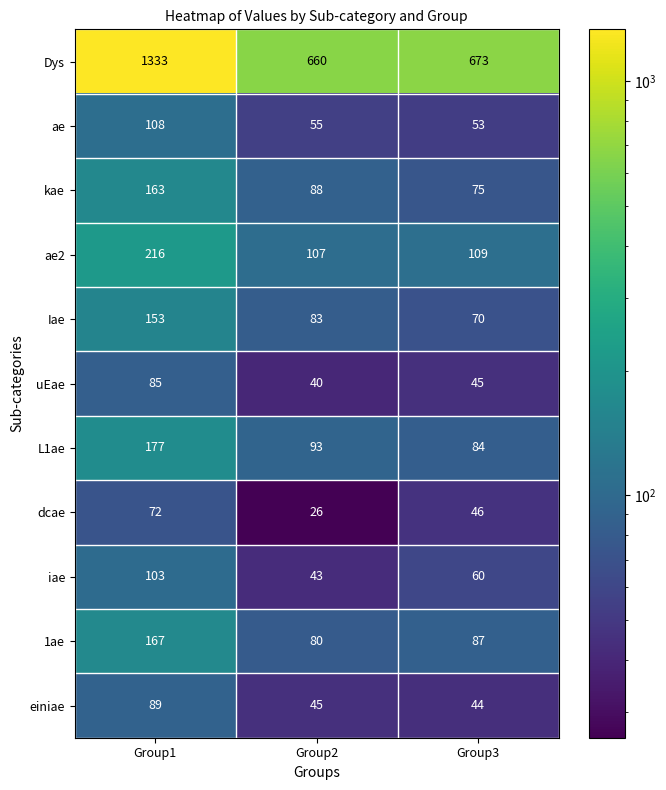

Rank the series at Group2 from highest to lowest value.

Dys, ae2, L1ae, kae, Iae, 1ae, ae, einiae, iae, uEae, dcae